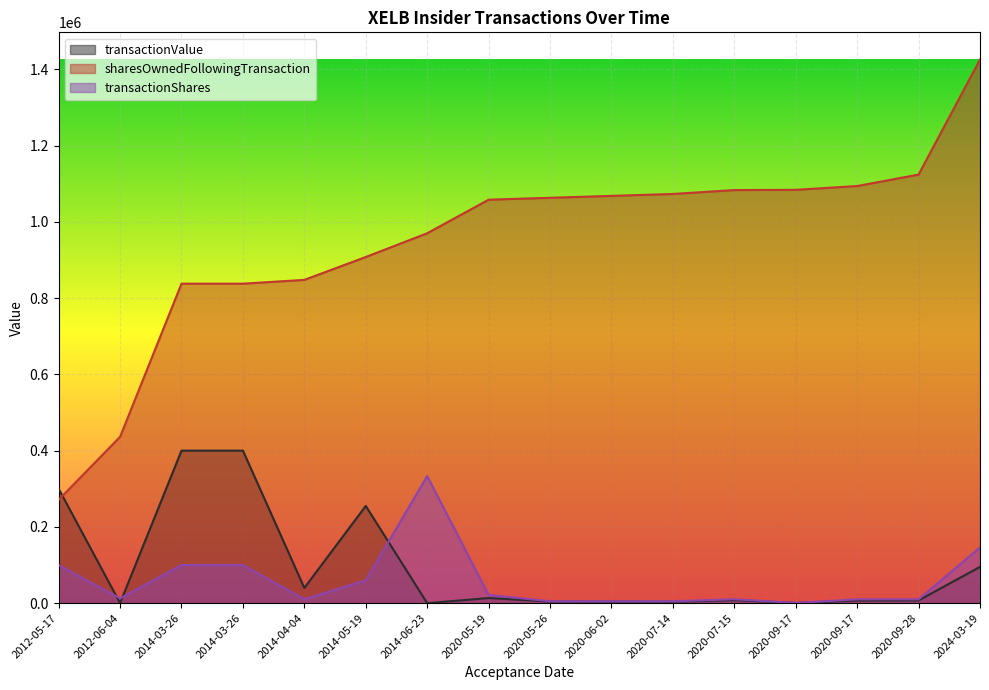

Reading left to right, transcribe all the data shown in this chart.

transactionValue: 300000	125	400000	400000	40000	255000	0	13427	4350	4050	3900	7994	463	7000	7200	95063
sharesOwnedFollowingTransaction: 271116	436283	837868	837868	847868	907868	970085	1058139	1063139	1068139	1073139	1083388	1083997	1093997	1123997	1425744
transactionShares: 100000	12500	100000	100000	10000	60000	333333	21662	5000	5000	5000	10249	609	10000	10000	146250